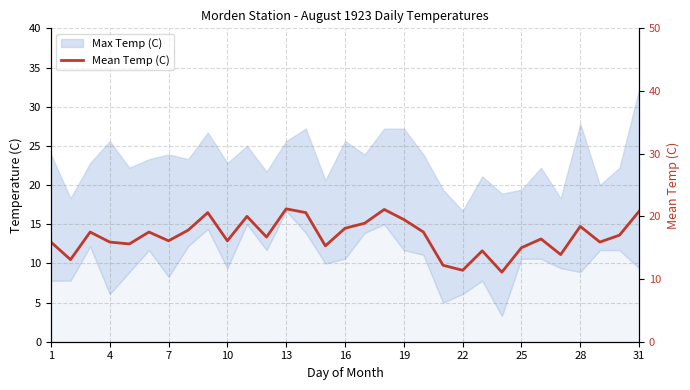

What is the value of the 5th point from the left?

15.6